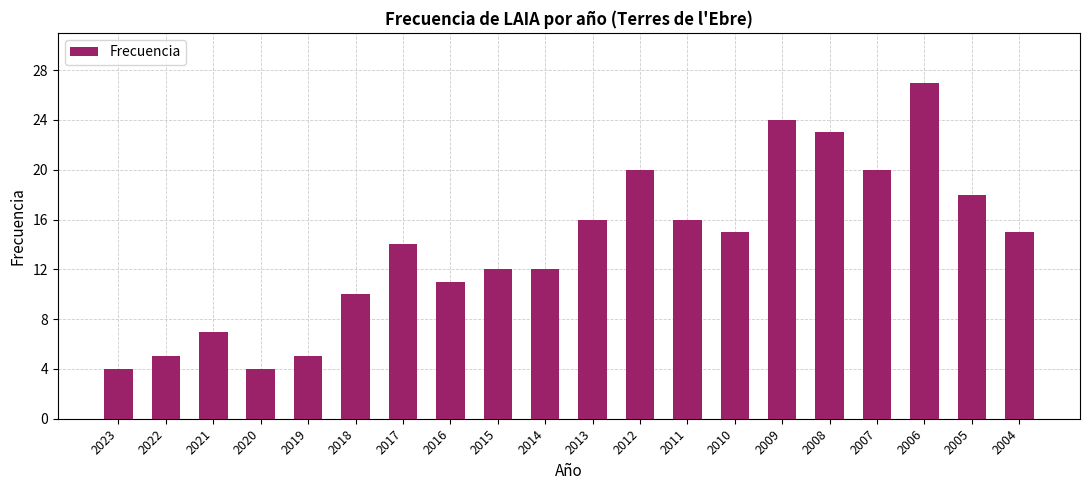

What is the ratio of the value at 2017 to the value at 2016?

1.3